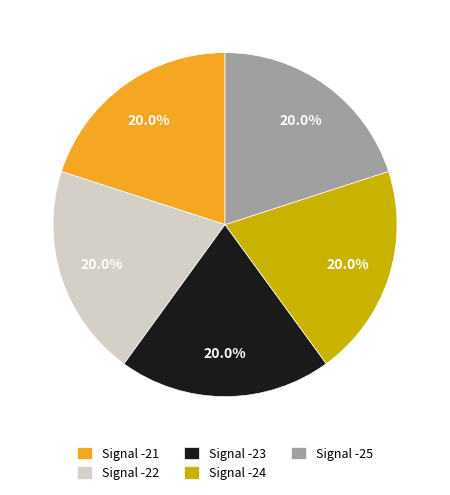

Approximately how many times larger is the value at Signal -22 compared to Signal -24?

1.0